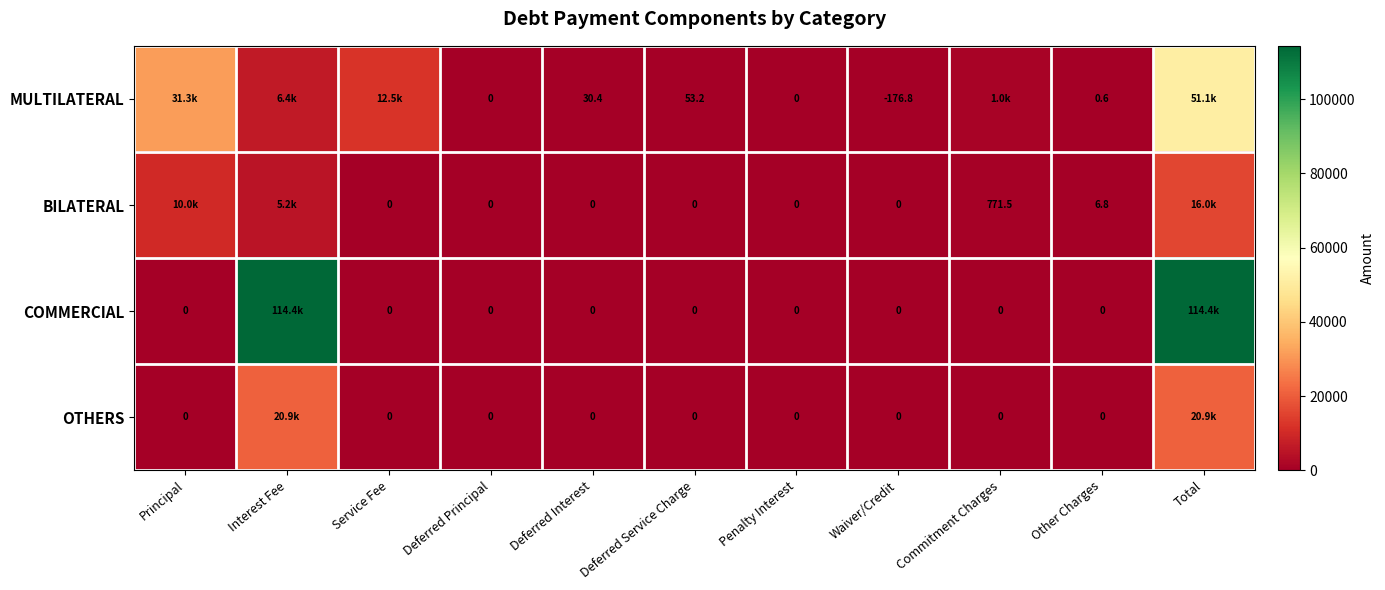

True or false: BILATERAL has a value of 5245.6 at Interest Fee.

True